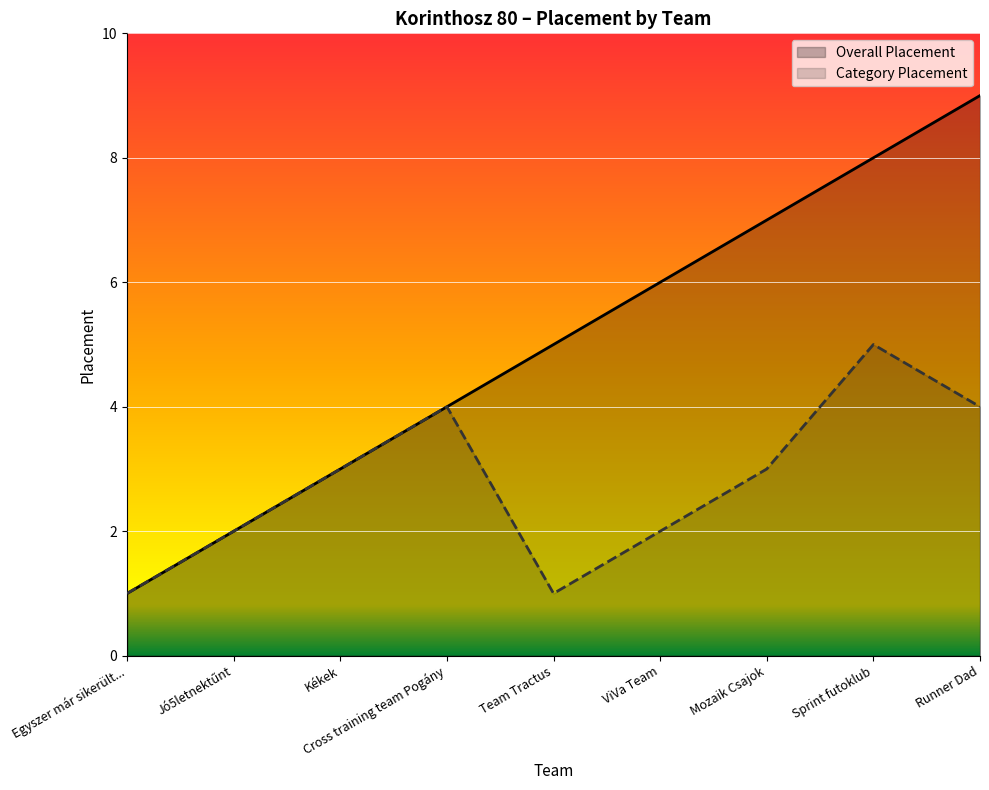

True or false: Category Placement and Overall Placement cross at least once.

False